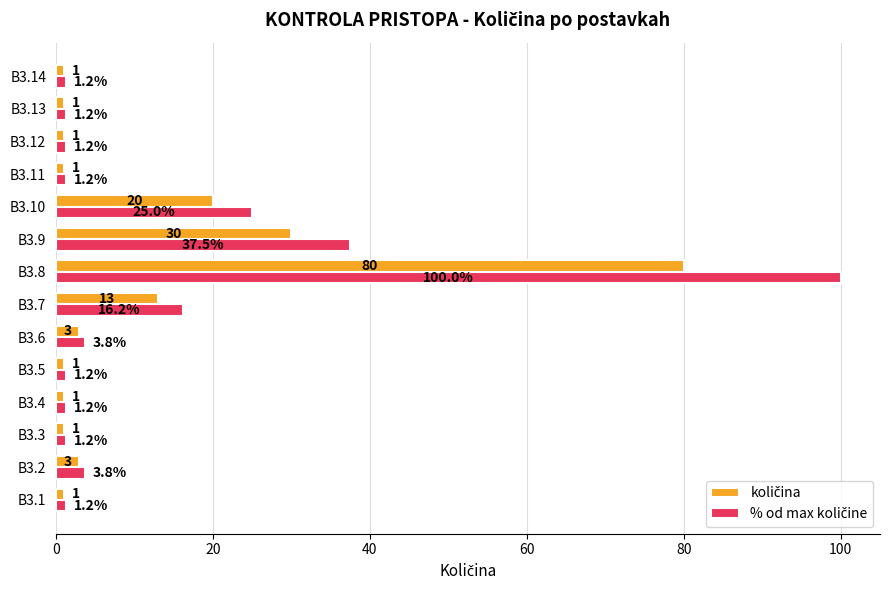

At which category is the sum across all series the highest?

B3.8